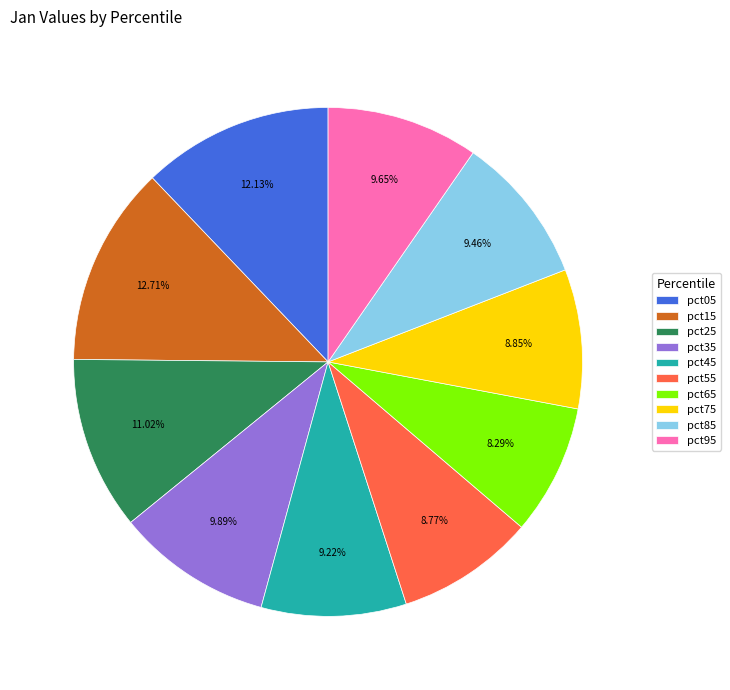

Does any single category account for the majority?

No